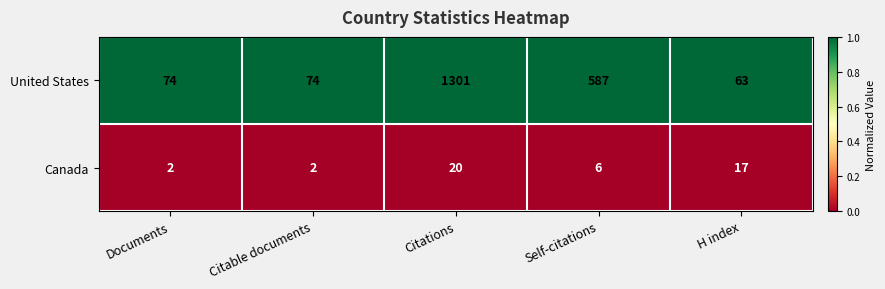

List the series in order of their peak value, lowest first.

Canada, United States